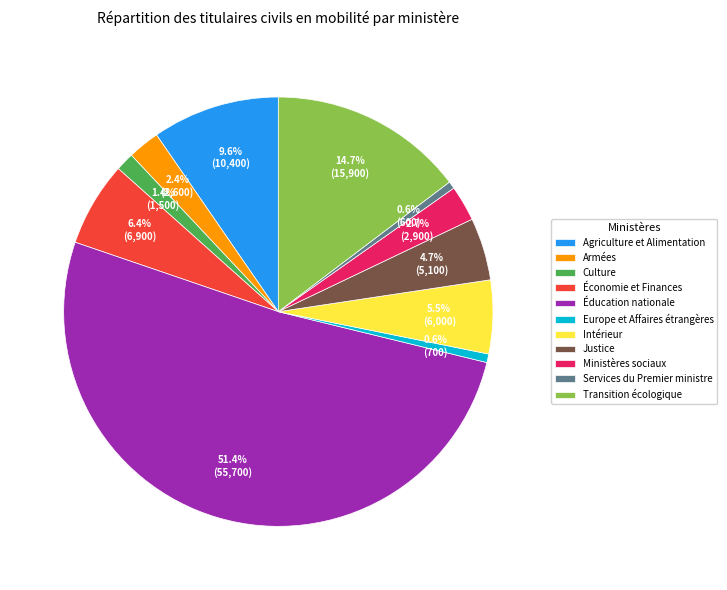

To the nearest percent, what is the difference between the Ministères sociaux and Justice slice percentages?

2%